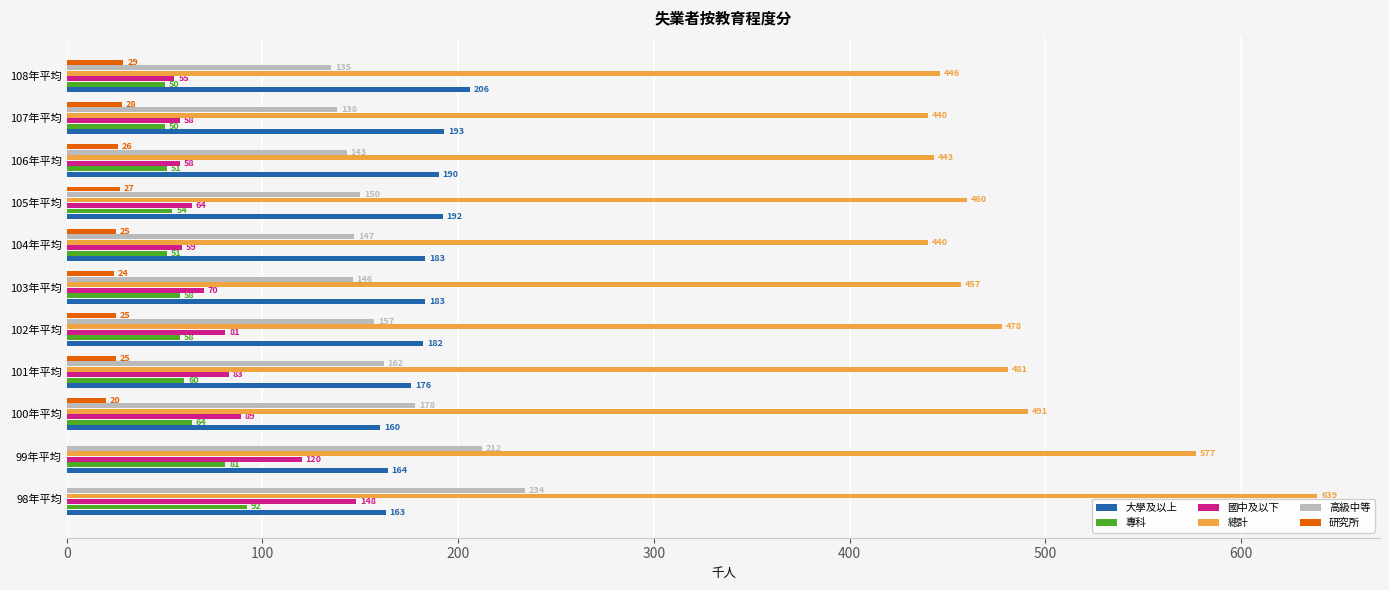

Read the 專科 value at 101年平均.

60